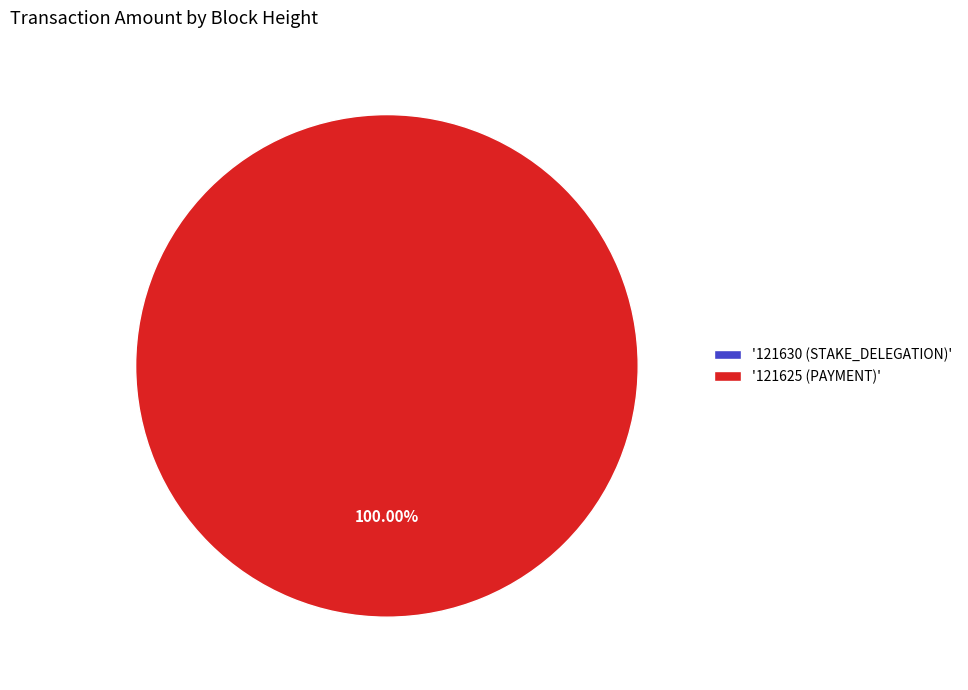

Is the sum of 121630 (STAKE_DELEGATION) and 121625 (PAYMENT) greater than half?

Yes